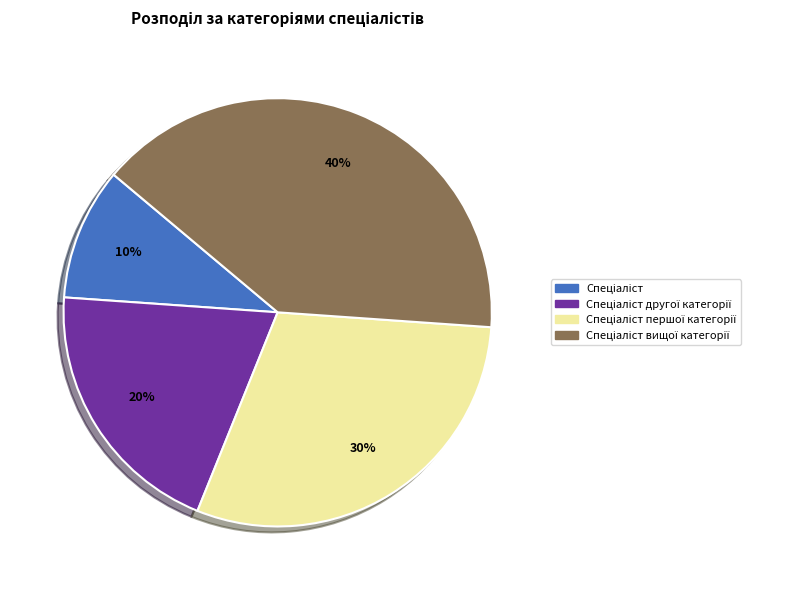

What percentage is the Спеціаліст другої категорії slice, to the nearest percent?

20%